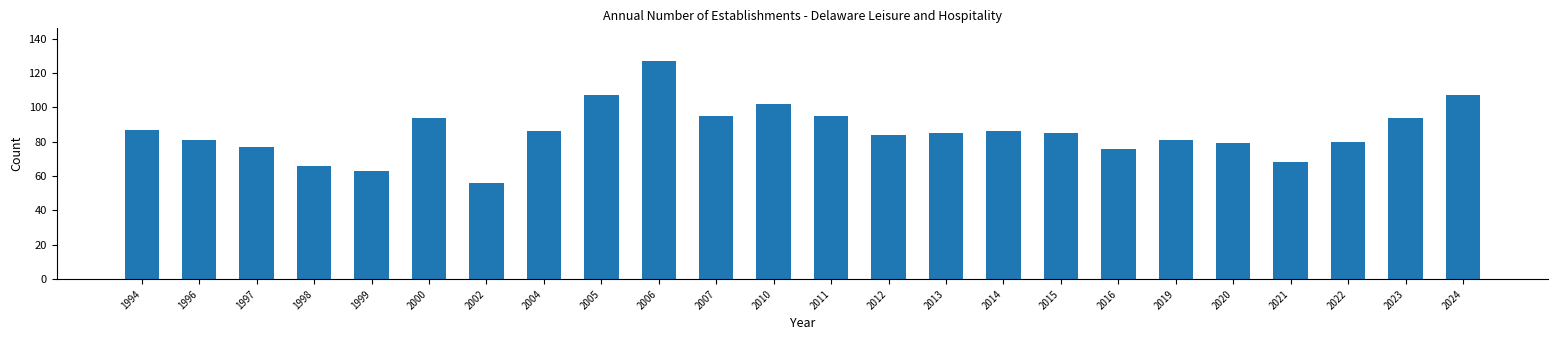

Reading left to right, extract all data points from this chart.

1994=87	1996=81	1997=77	1998=66	1999=63	2000=94	2002=56	2004=86	2005=107	2006=127	2007=95	2010=102	2011=95	2012=84	2013=85	2014=86	2015=85	2016=76	2019=81	2020=79	2021=68	2022=80	2023=94	2024=107